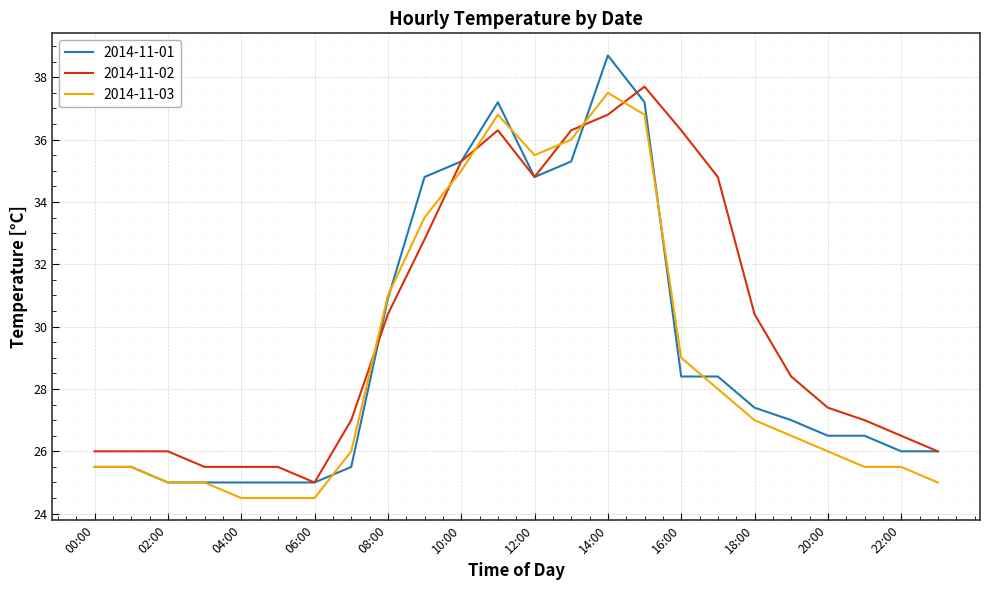

What is the difference between the maximum and minimum values in the 2014-11-01 series?

13.7